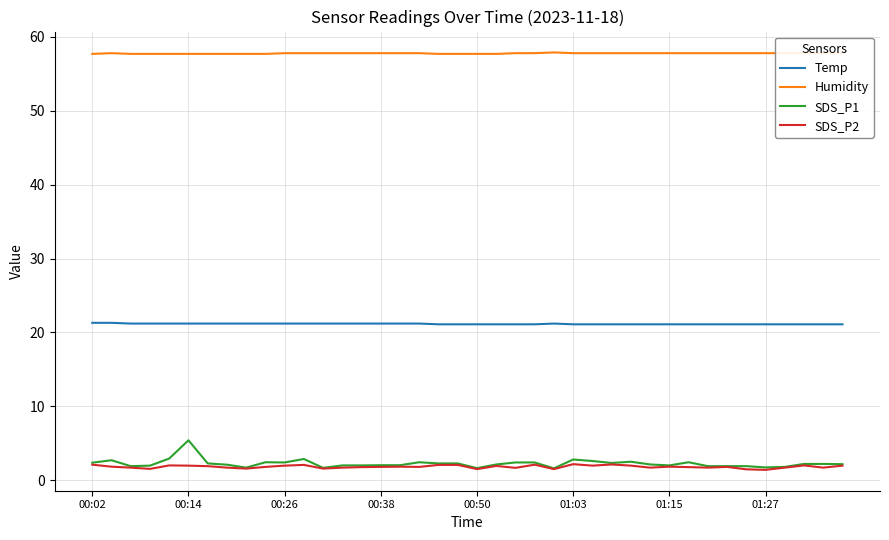

What is the maximum value for Temp?

21.3